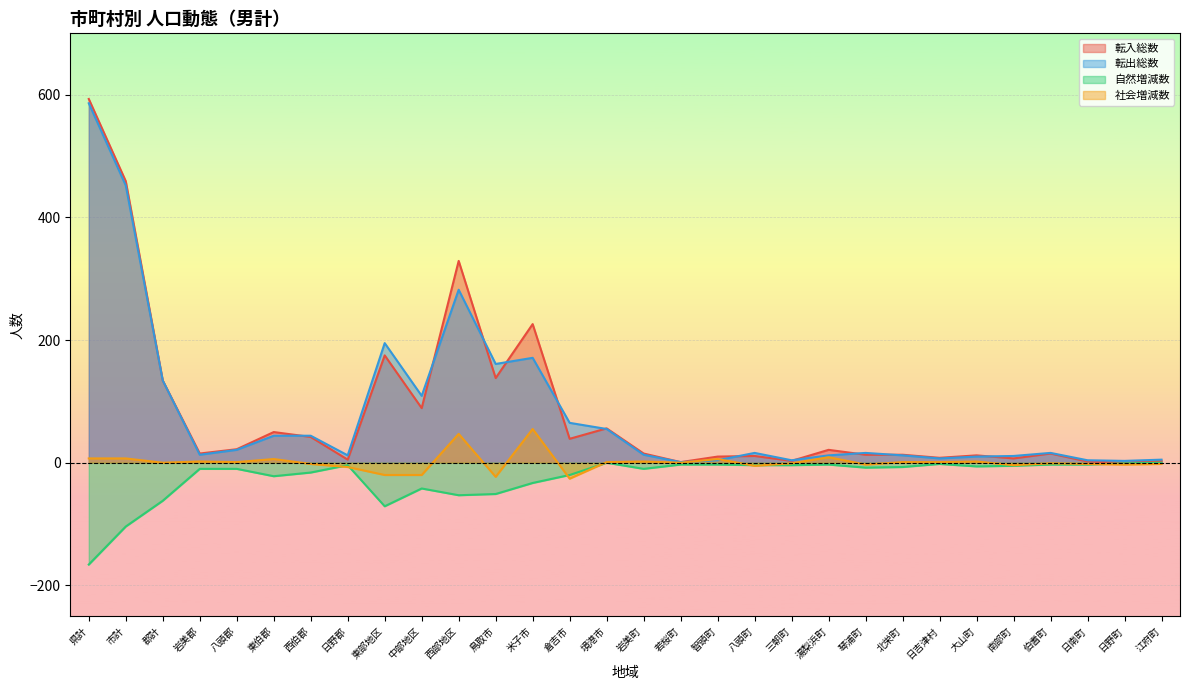

Reading right to left, list all the values displayed in this chart.

転入総数: 江府町=3	日野町=0	日南町=2	伯耆町=15	南部町=7	大山町=12	日吉津村=8	北栄町=13	琴浦町=13	湯梨浜町=21	三朝町=3	八頭町=11	智頭町=10	若桜町=1	岩美町=15	境港市=56	倉吉市=39	米子市=226	鳥取市=138	西部地区=329	中部地区=89	東部地区=175	日野郡=5	西伯郡=42	東伯郡=50	八頭郡=22	岩美郡=15	郡計=134	市計=459	県計=593
転出総数: 江府町=5	日野町=3	日南町=4	伯耆町=16	南部町=11	大山町=10	日吉津村=7	北栄町=12	琴浦町=16	湯梨浜町=12	三朝町=4	八頭町=16	智頭町=4	若桜町=1	岩美町=13	境港市=55	倉吉市=65	米子市=171	鳥取市=161	西部地区=282	中部地区=109	東部地区=195	日野郡=12	西伯郡=44	東伯郡=44	八頭郡=21	岩美郡=13	郡計=134	市計=452	県計=586
自然増減数: 江府町=0	日野町=-1	日南町=-3	伯耆町=-3	南部町=-5	大山町=-6	日吉津村=-2	北栄町=-7	琴浦町=-8	湯梨浜町=-3	三朝町=-4	八頭町=-4	智頭町=-3	若桜町=-3	岩美町=-10	境港市=0	倉吉市=-20	米子市=-33	鳥取市=-51	西部地区=-53	中部地区=-42	東部地区=-71	日野郡=-4	西伯郡=-16	東伯郡=-22	八頭郡=-10	岩美郡=-10	郡計=-62	市計=-104	県計=-166
社会増減数: 江府町=-2	日野町=-3	日南町=-2	伯耆町=-1	南部町=-4	大山町=2	日吉津村=1	北栄町=1	琴浦町=-3	湯梨浜町=9	三朝町=-1	八頭町=-5	智頭町=6	若桜町=0	岩美町=2	境港市=1	倉吉市=-26	米子市=55	鳥取市=-23	西部地区=47	中部地区=-20	東部地区=-20	日野郡=-7	西伯郡=-2	東伯郡=6	八頭郡=1	岩美郡=2	郡計=0	市計=7	県計=7